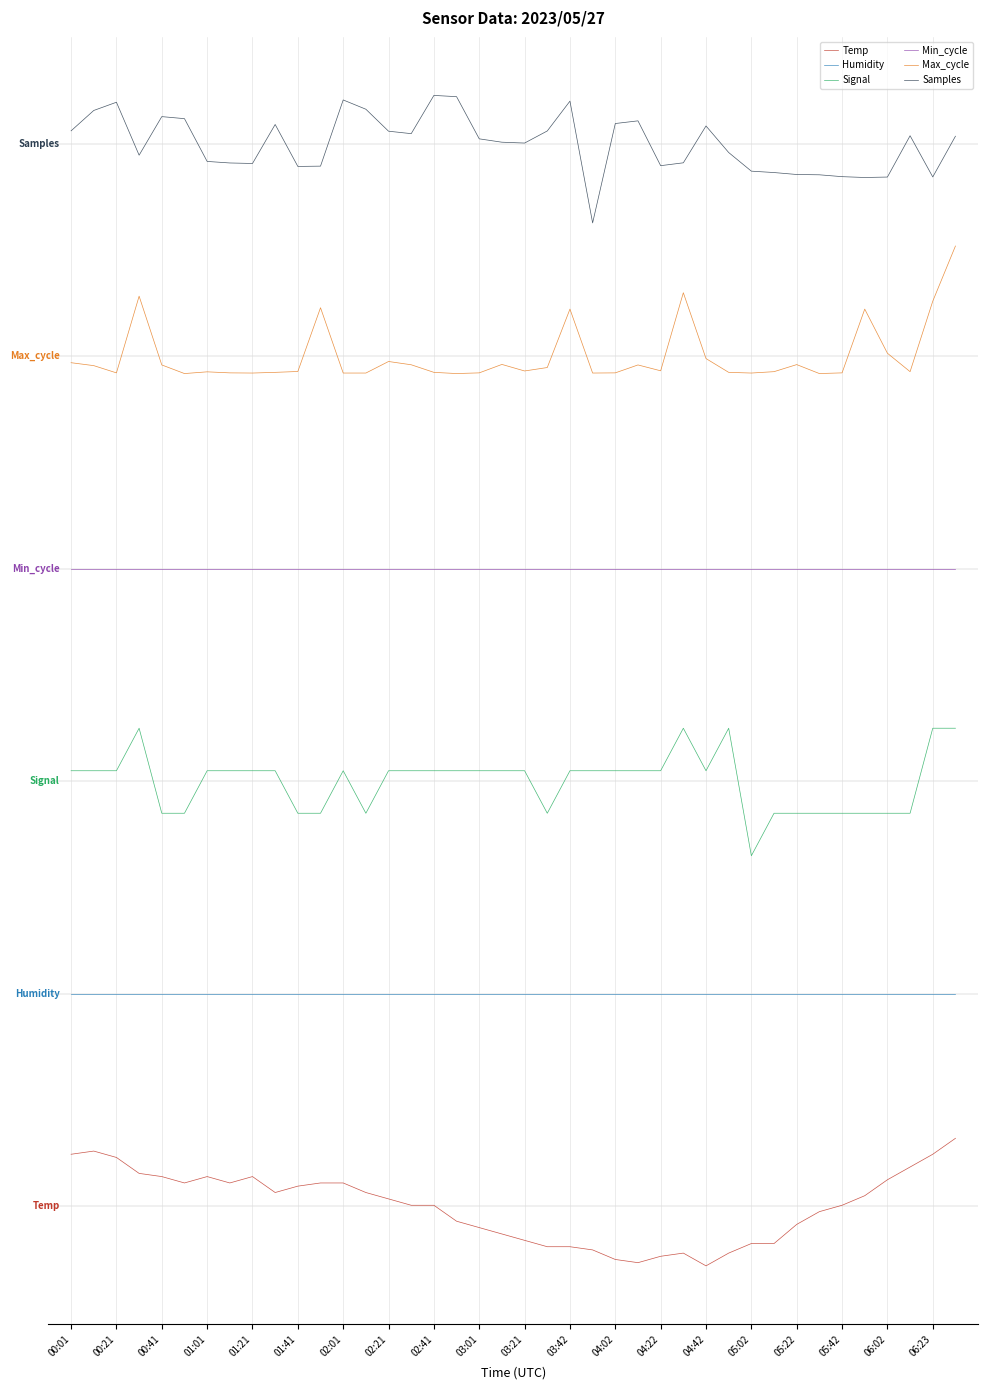

How many interior local valleys does the Temp series have?

5